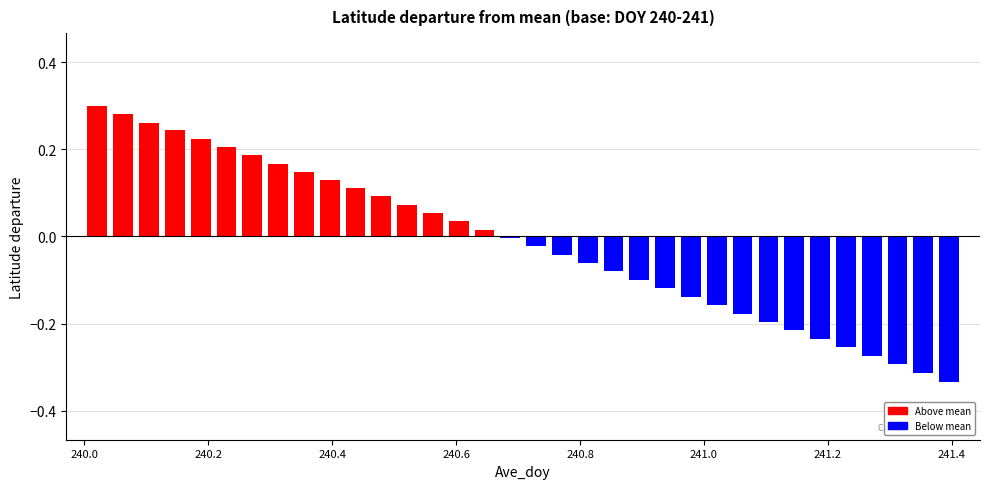

How many bars are there in total?

34